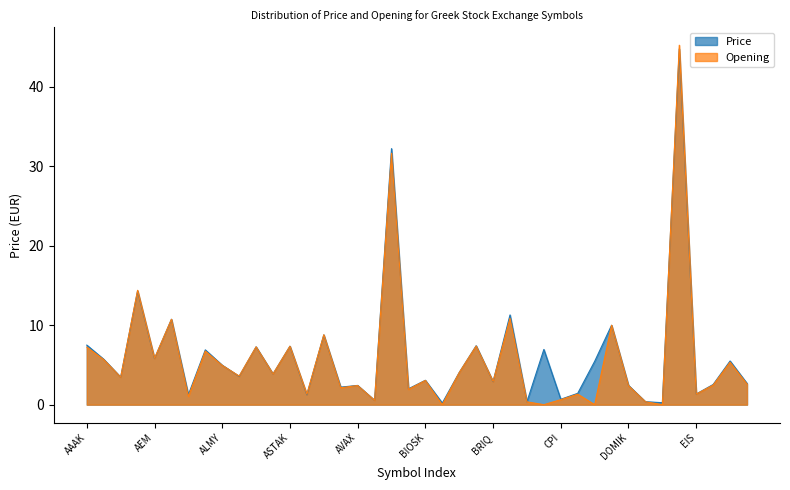

At which label is Price closest to 22?

AEGN